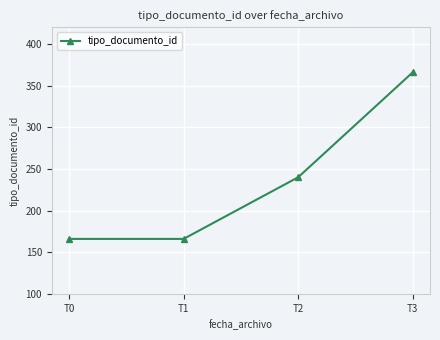

How many categories are shown in the chart?

4